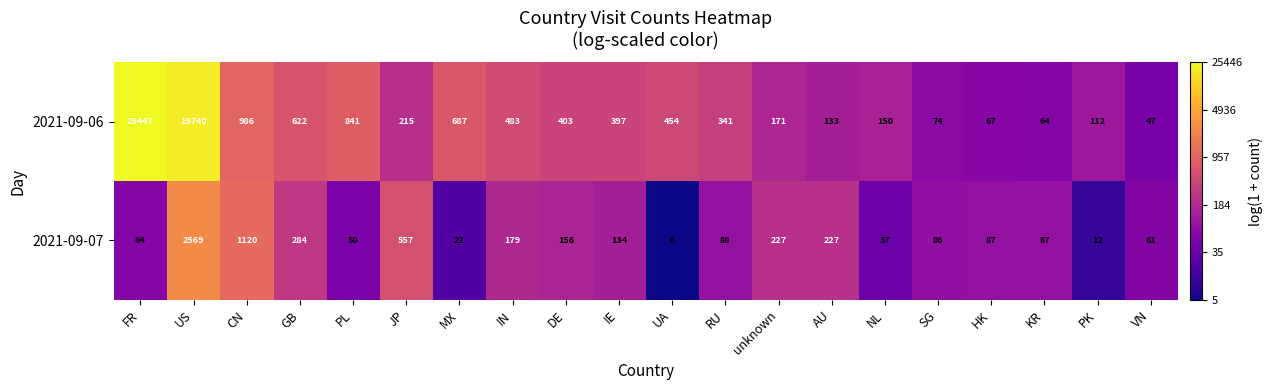

At which label does 2021-09-06 reach its minimum?

VN